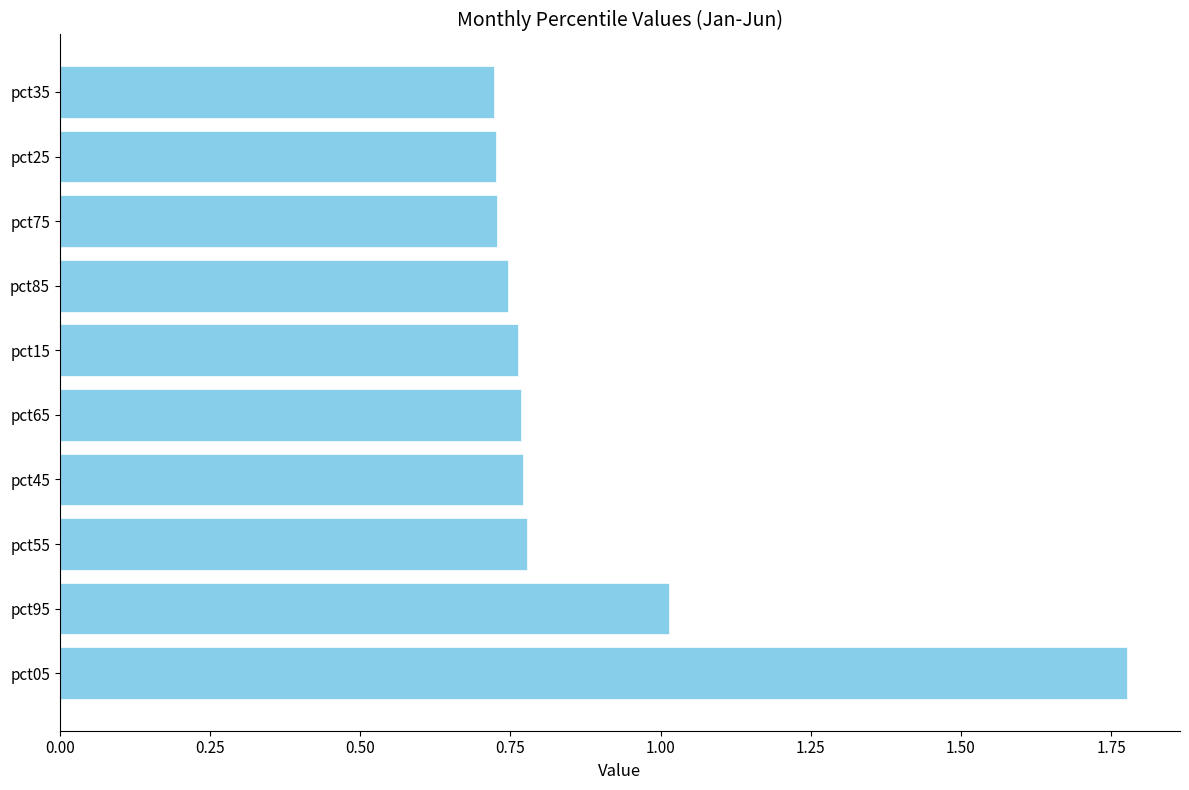

The value at pct95 is 1.0. True or false?

True